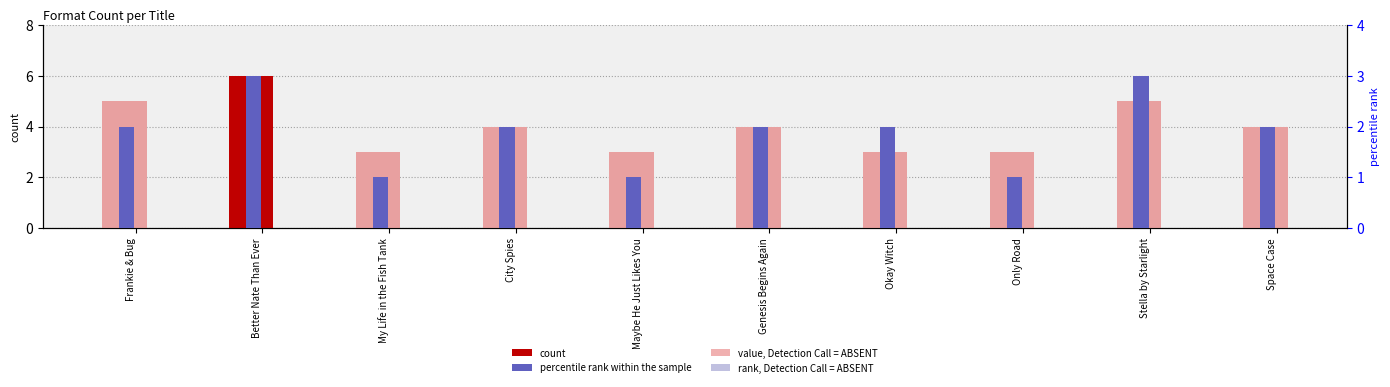

What is the label of the 6th bar from the right?

Maybe He Just Likes You